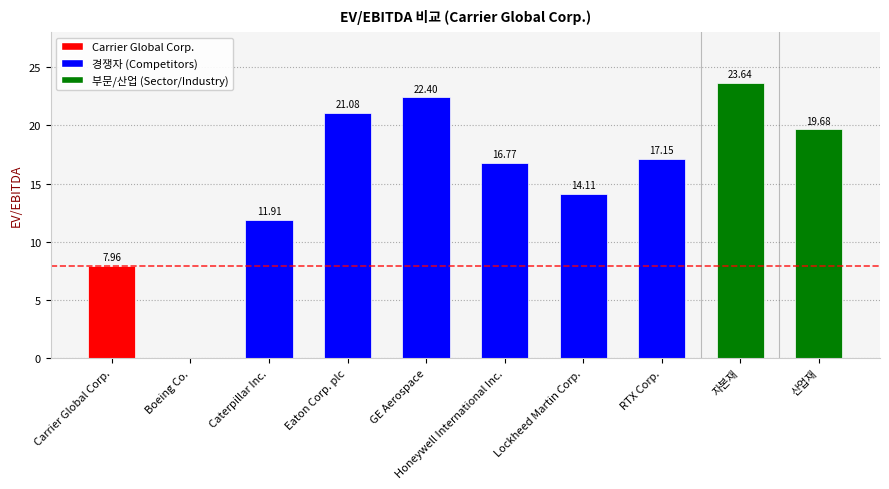

Between 산업재 and Carrier Global Corp., which is larger?

산업재